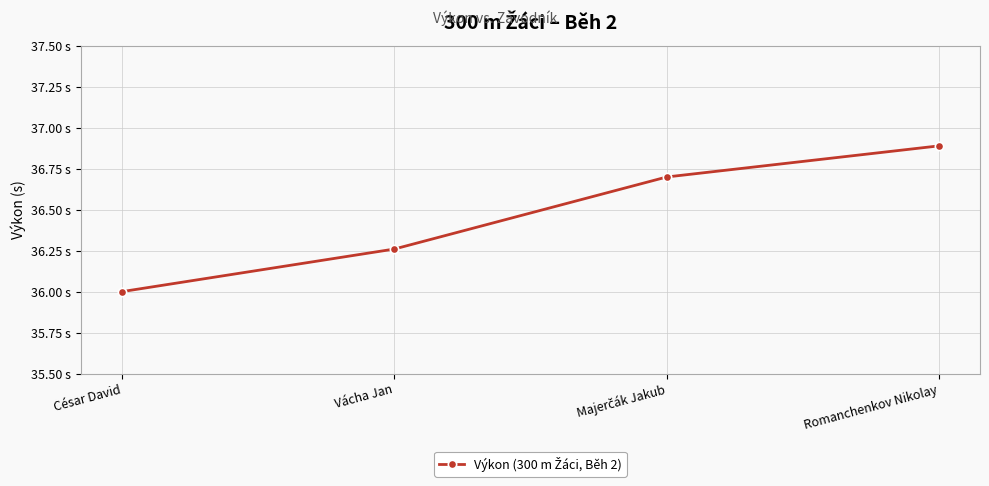

Which category has the highest value across all series?

Romanchenkov Nikolay